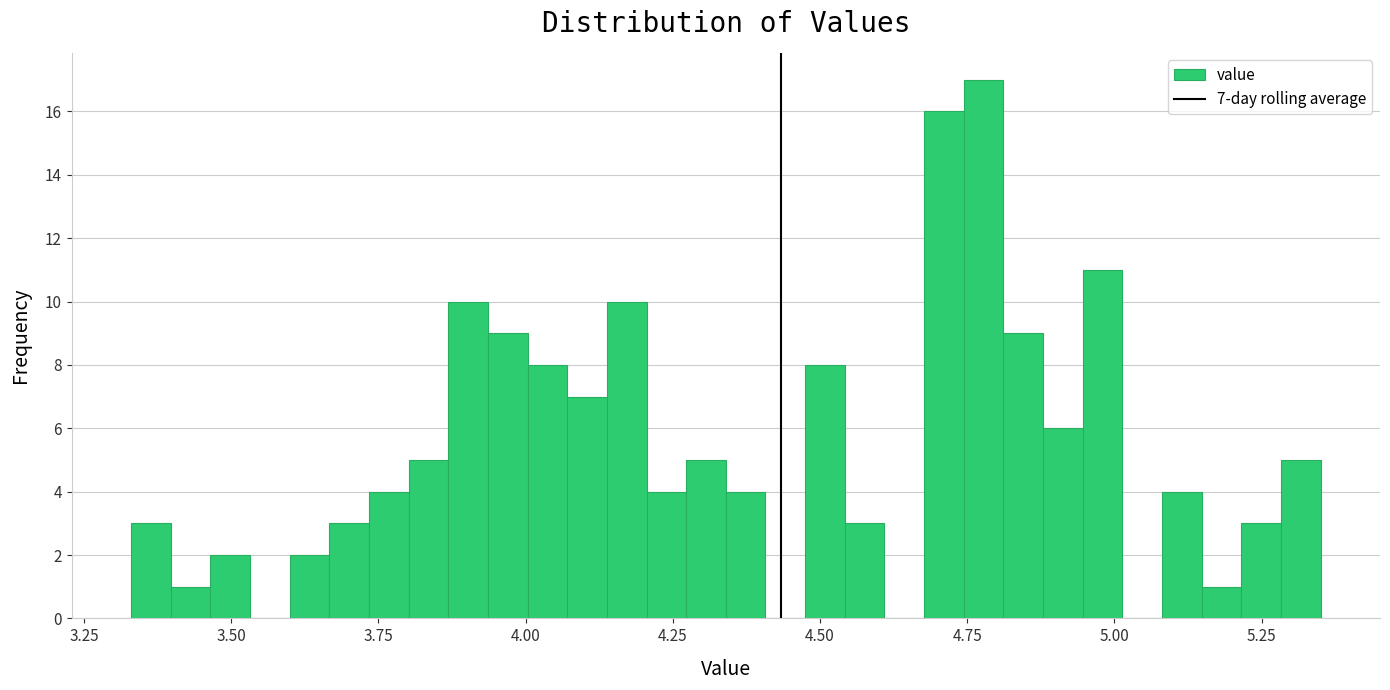

Read against the x-axis, roughly where is the centre of the tallest bar?

4.80